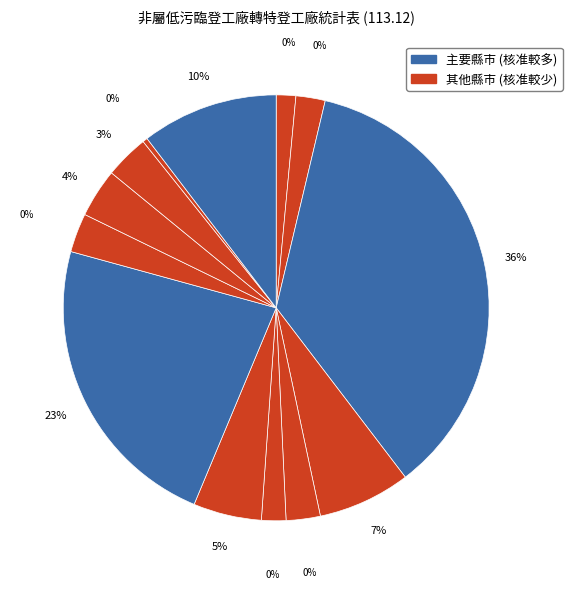

To the nearest percent, what is the average slice percentage?

8%